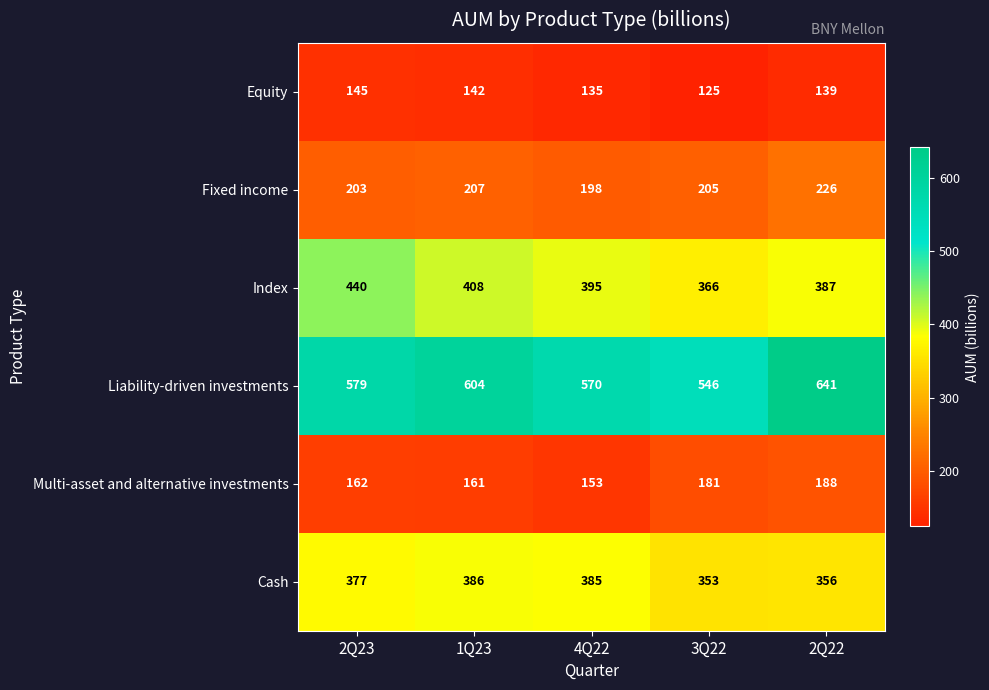

Is it true that Multi-asset and alternative investments equals 225 at 1Q23?

False